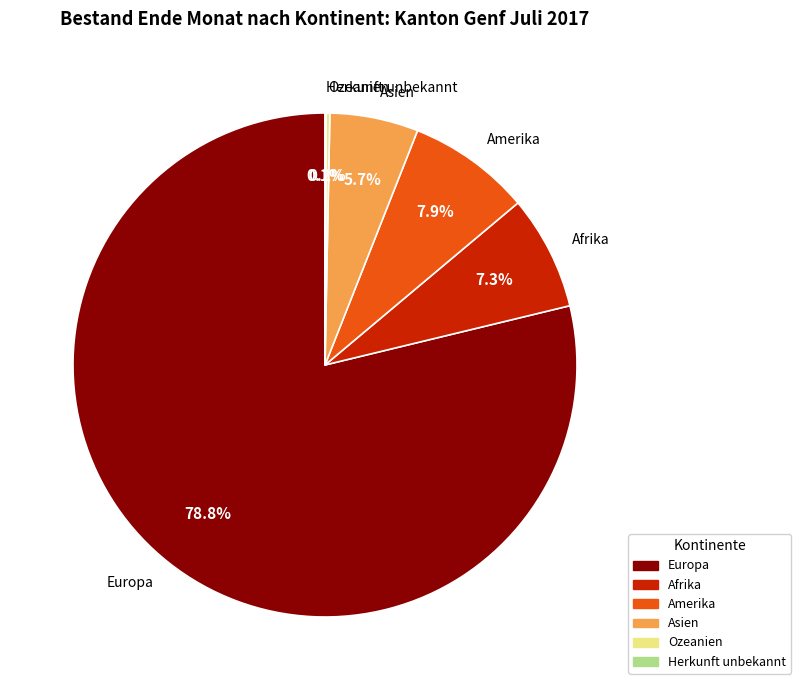

Do Asien and Europa together represent more than half of the pie?

Yes